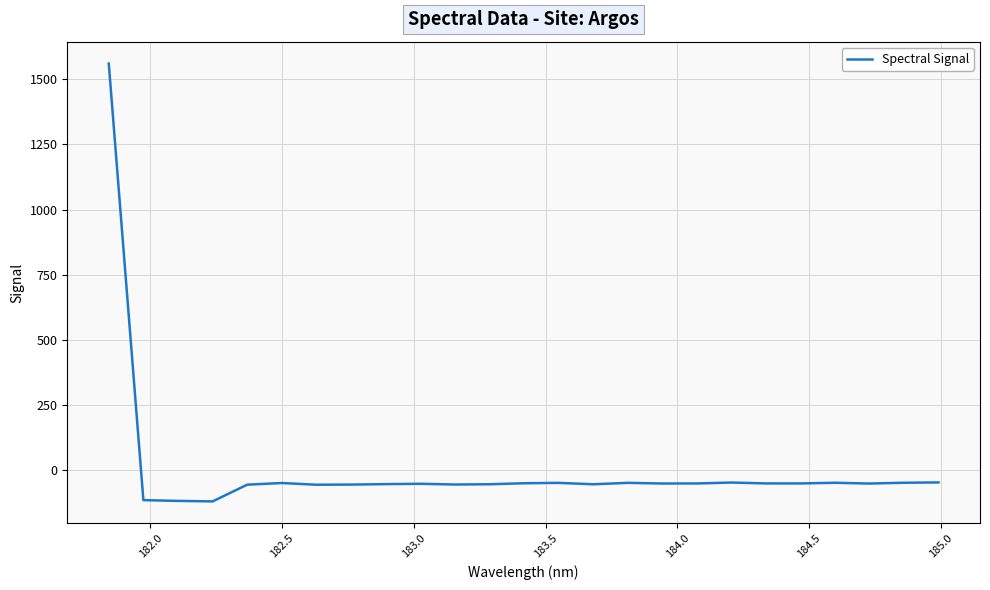

What is the minimum value shown in the chart?

-120.3